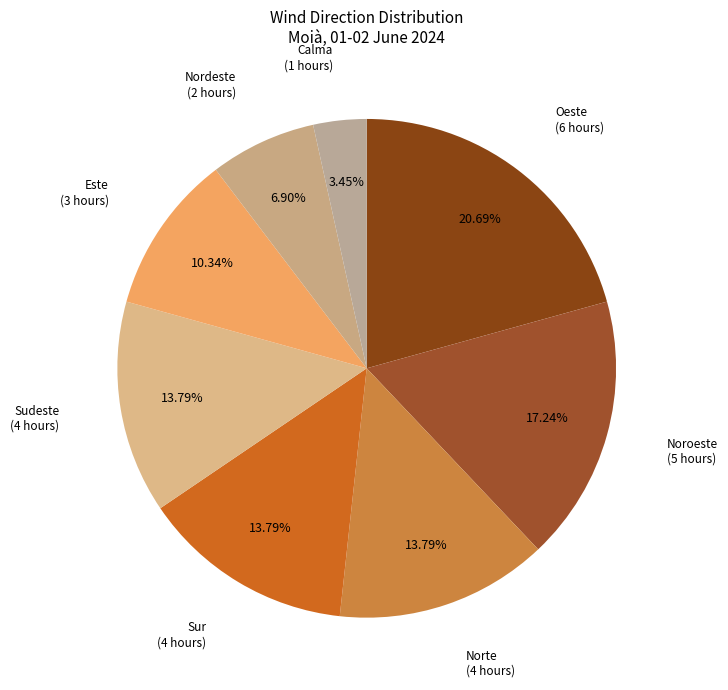

Is there a majority slice in this chart?

No